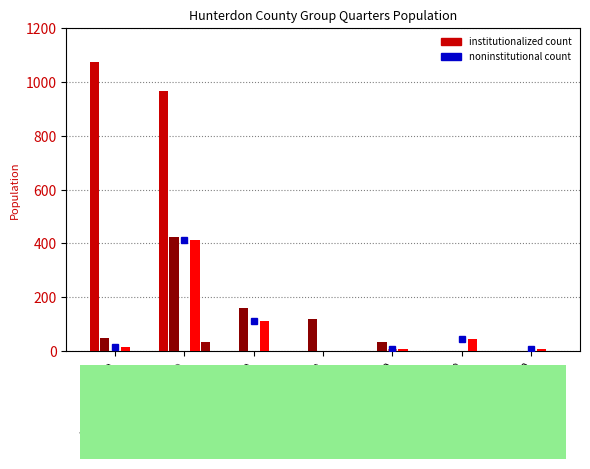

How many series are shown in this chart?

5